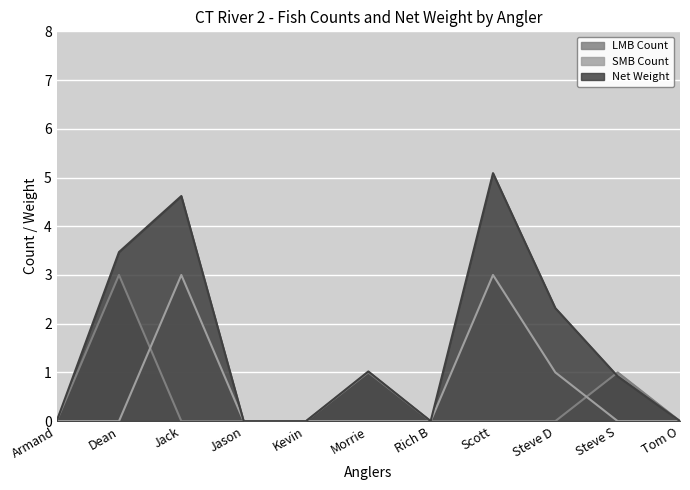

Reading left to right, what are all the values shown in this chart?

LMB Count: 0.0	3.0	0.0	0.0	0.0	1.0	0.0	0.0	0.0	1.0	0.0
SMB Count: 0.0	0.0	3.0	0.0	0.0	0.0	0.0	3.0	1.0	0.0	0.0
Net Weight: 0.0	3.5	4.6	0.0	0.0	1.0	0.0	5.1	2.3	0.9	0.0